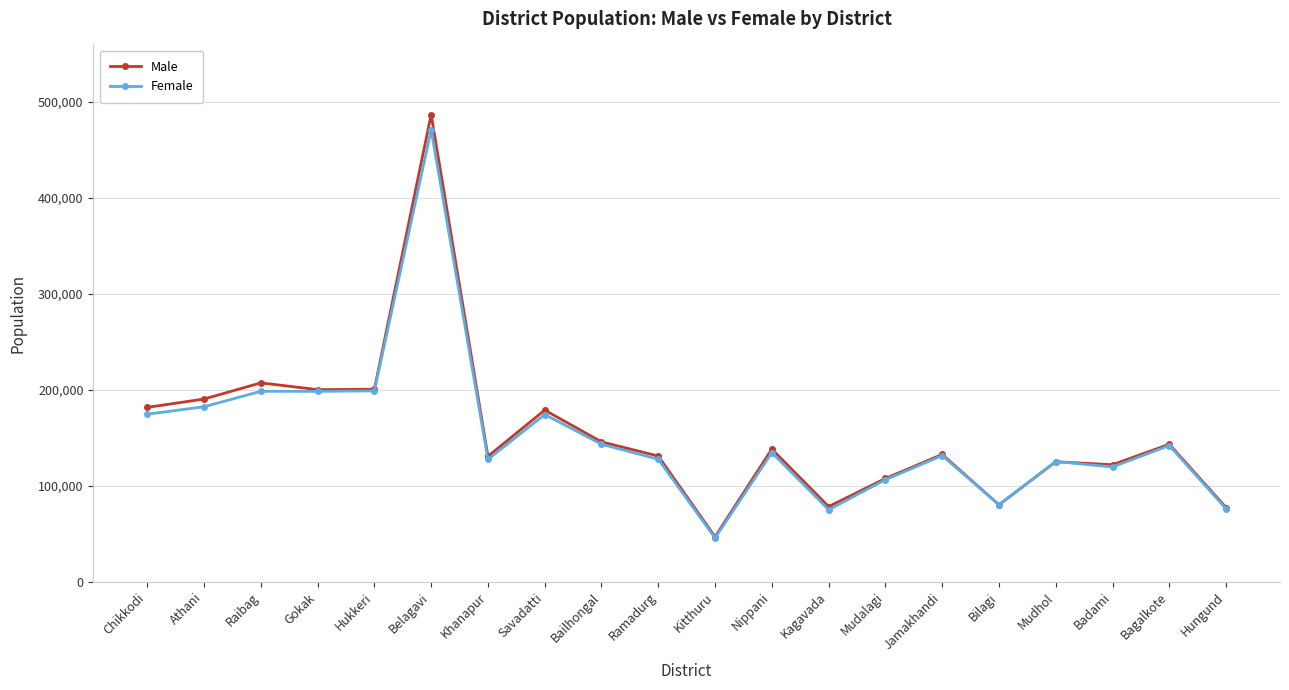

True or false: Male has more than 0 points higher than both neighbors.

True